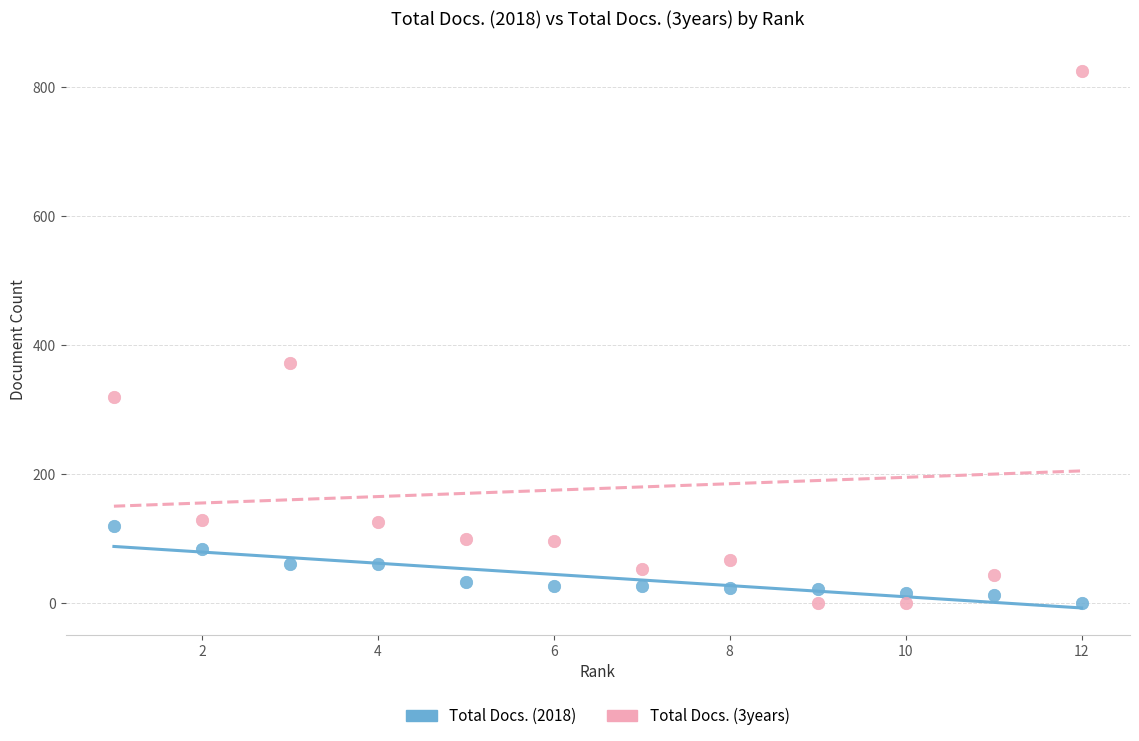

What are all the series names shown in the legend?

Total Docs. (2018), Total Docs. (3years)